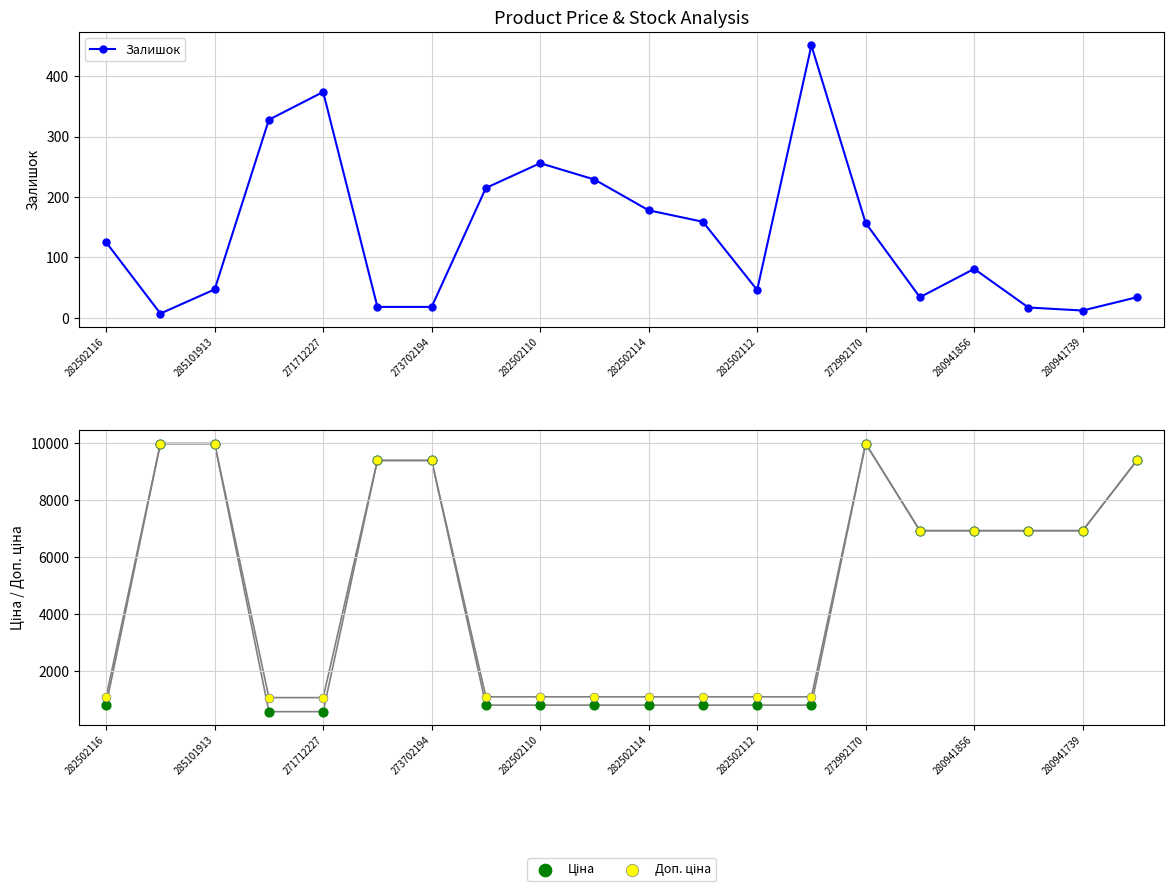

What is the total value across all series at 272992170?

20107.0